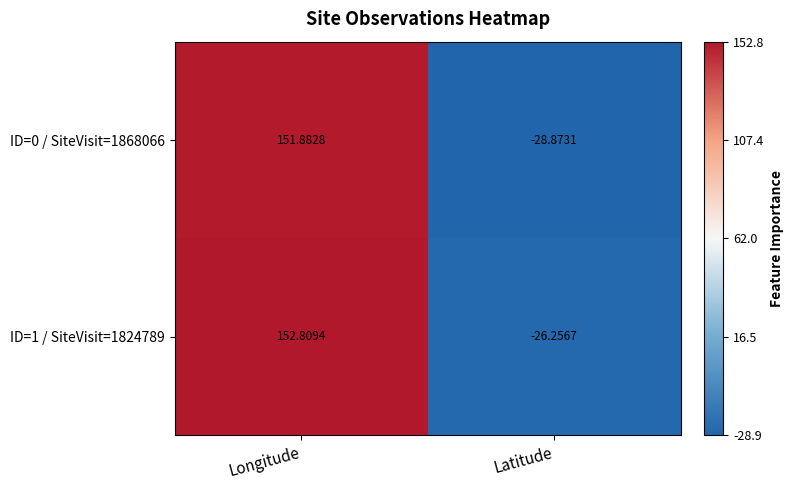

What is the minimum value shown in the chart?

-28.9